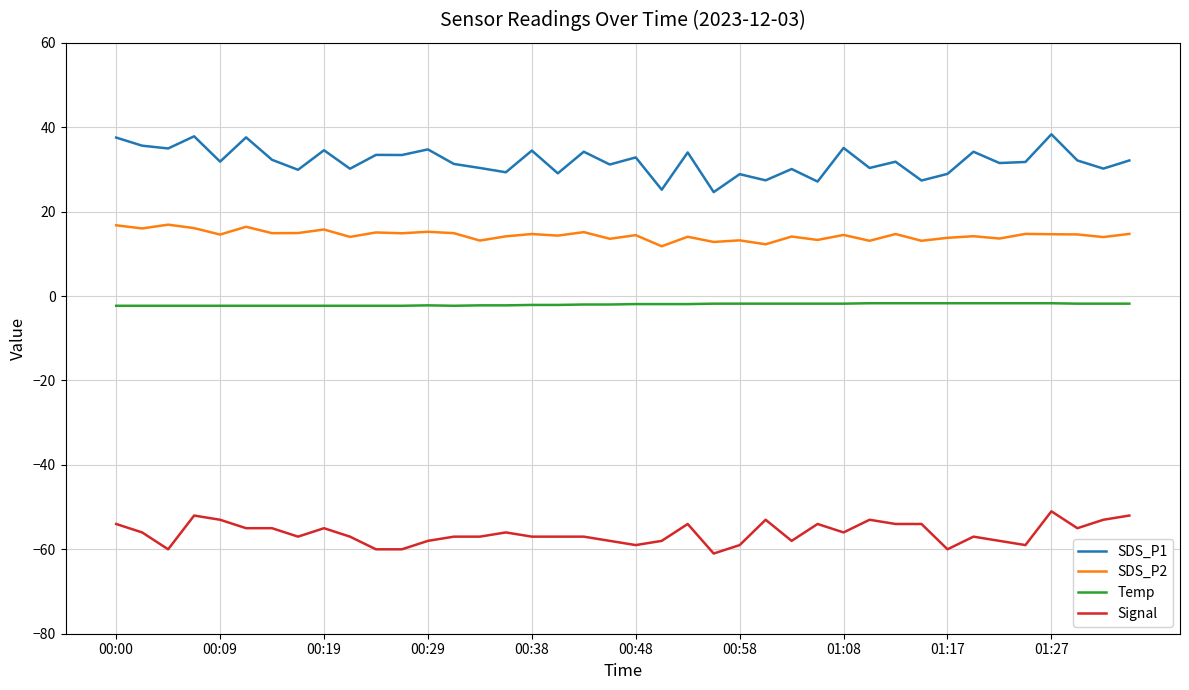

True or false: SDS_P1 and SDS_P2 intersect in this chart.

False